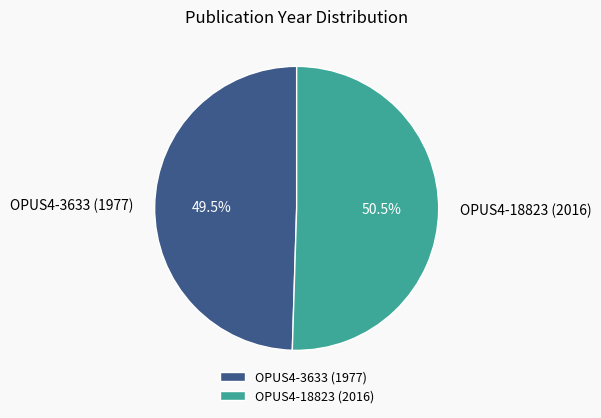

Approximately how many times larger is the value at OPUS4-3633 (1977) compared to OPUS4-18823 (2016)?

1.0